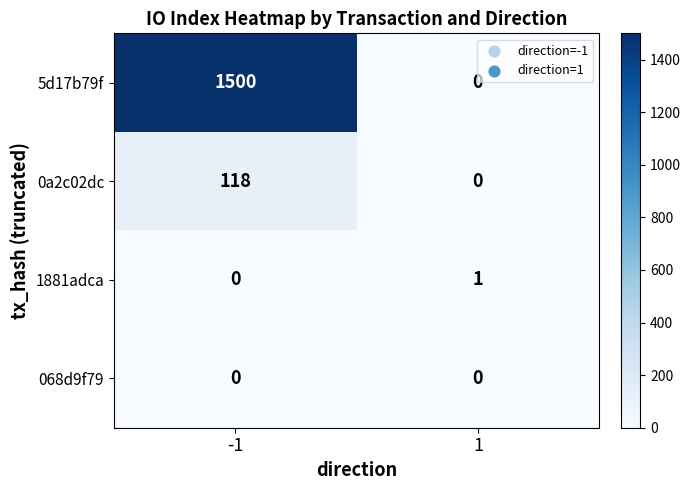

How many data points in 1881adca are less than 1?

1